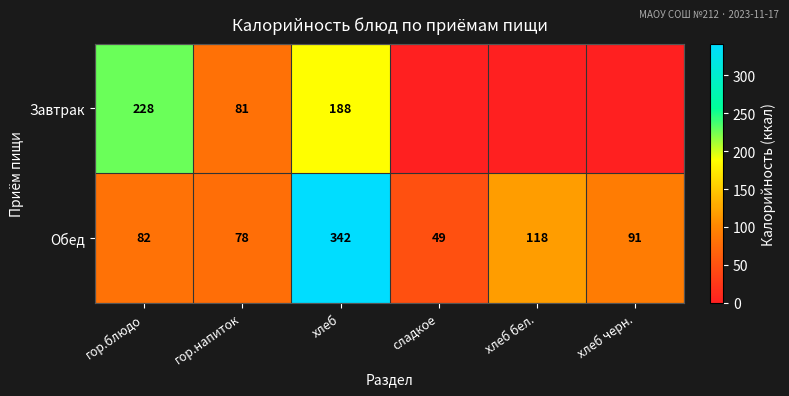

Count the number of data series in this chart.

2